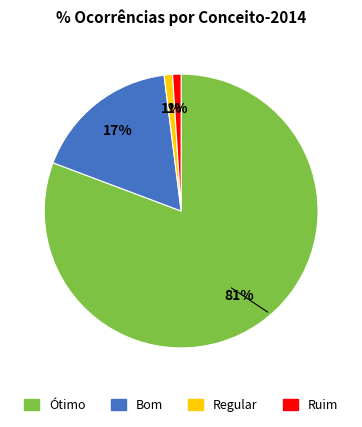

Does any single category account for the majority?

Yes